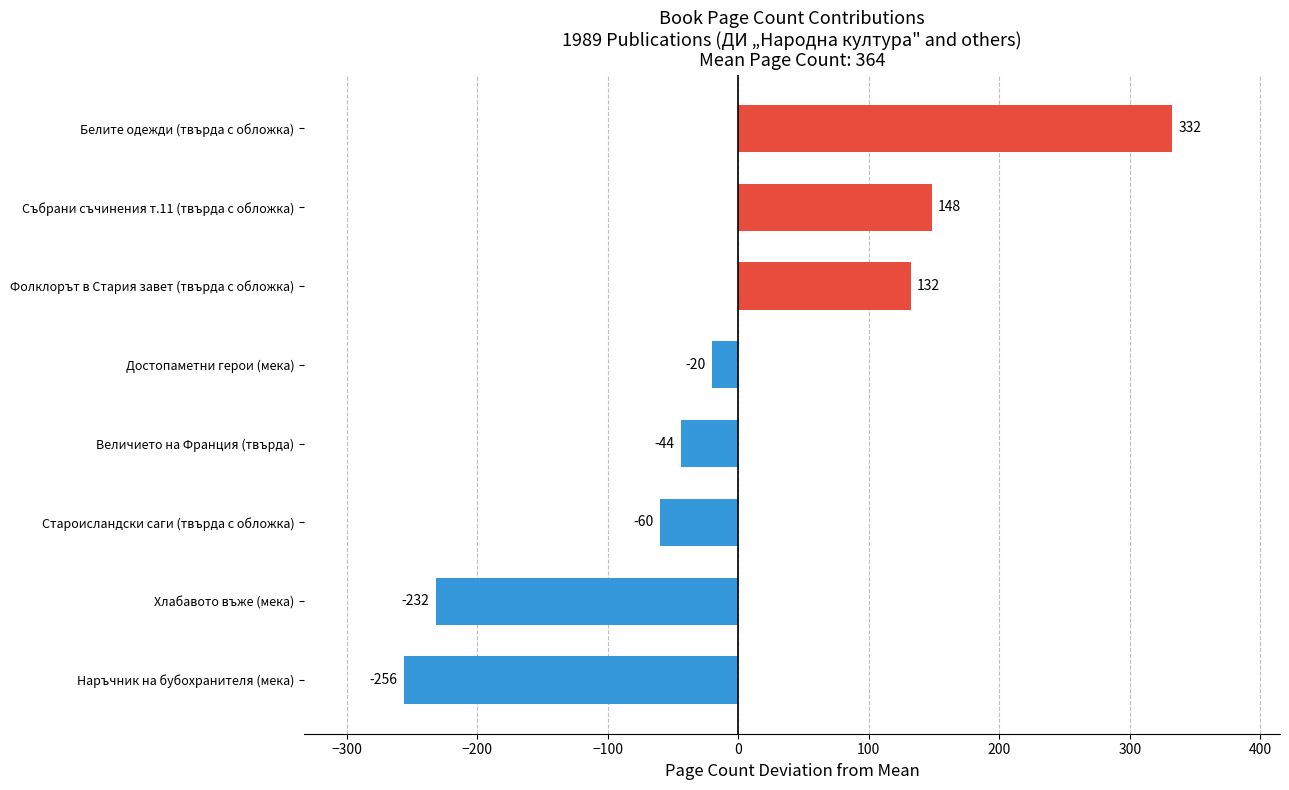

At which category does the chart reach its minimum across all series?

Наръчник на бубохранителя (мека)